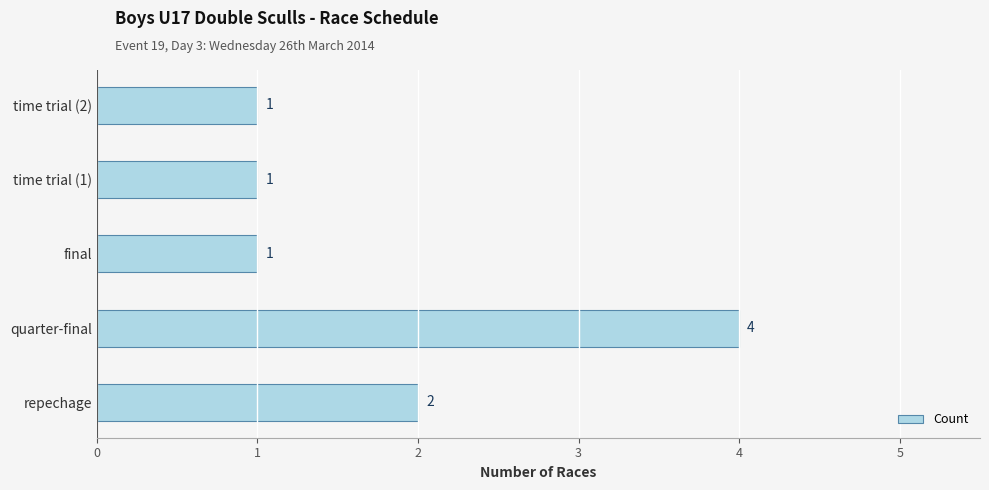

Between final and quarter-final, which is larger?

quarter-final